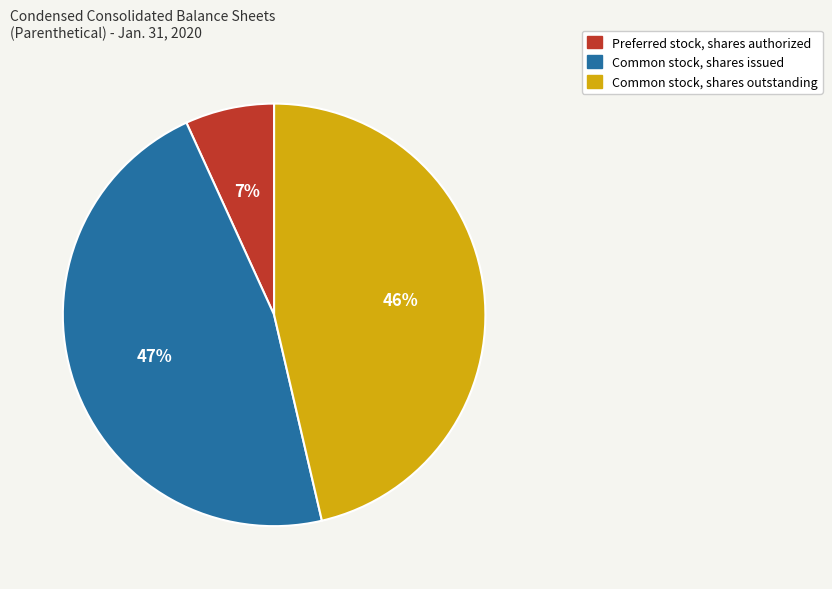

Is the sum of Common stock, shares issued and Preferred stock, shares authorized greater than half?

Yes